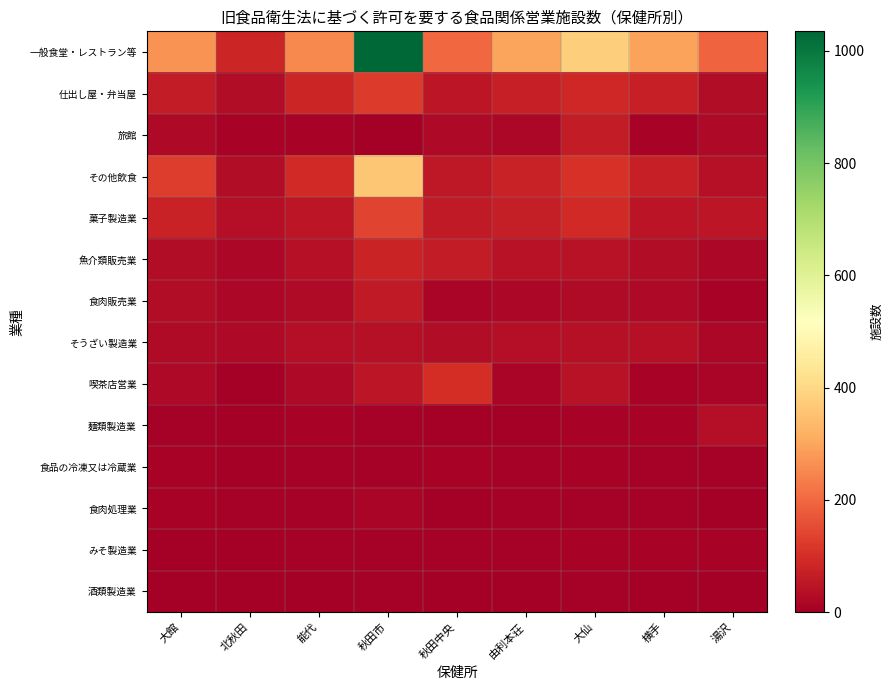

Which has a higher value, 横手 or 湯沢?

横手